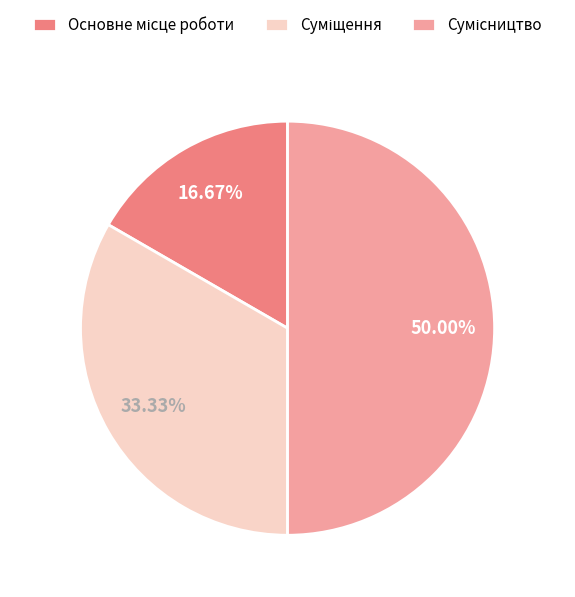

Combined, what portion of the pie is Сумісництво and Основне місце роботи?

66.7%